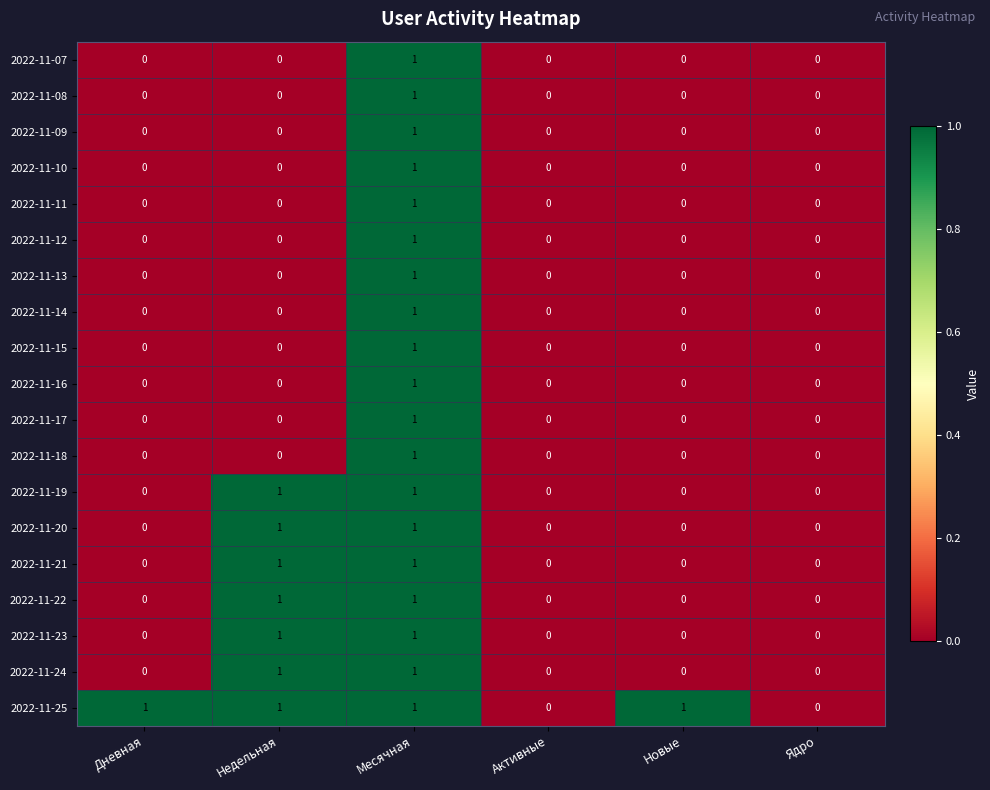

Is the value of 2022-11-21 at Активные greater than the value of 2022-11-10 at Месячная?

No